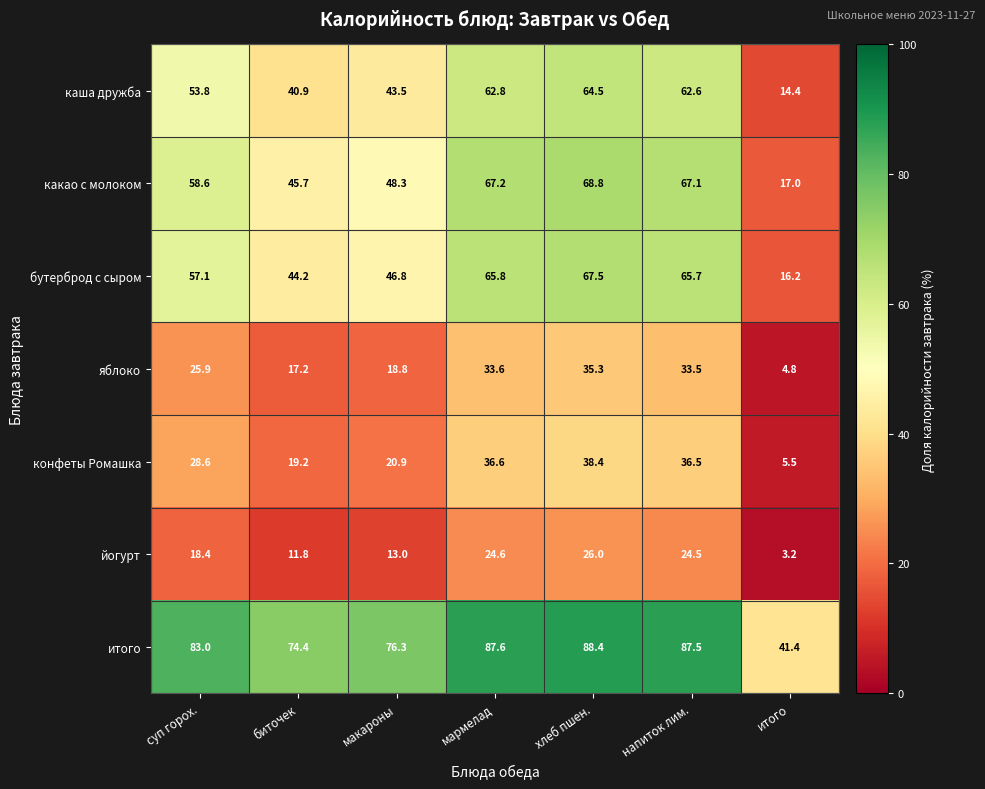

What is the greatest value displayed?

88.4